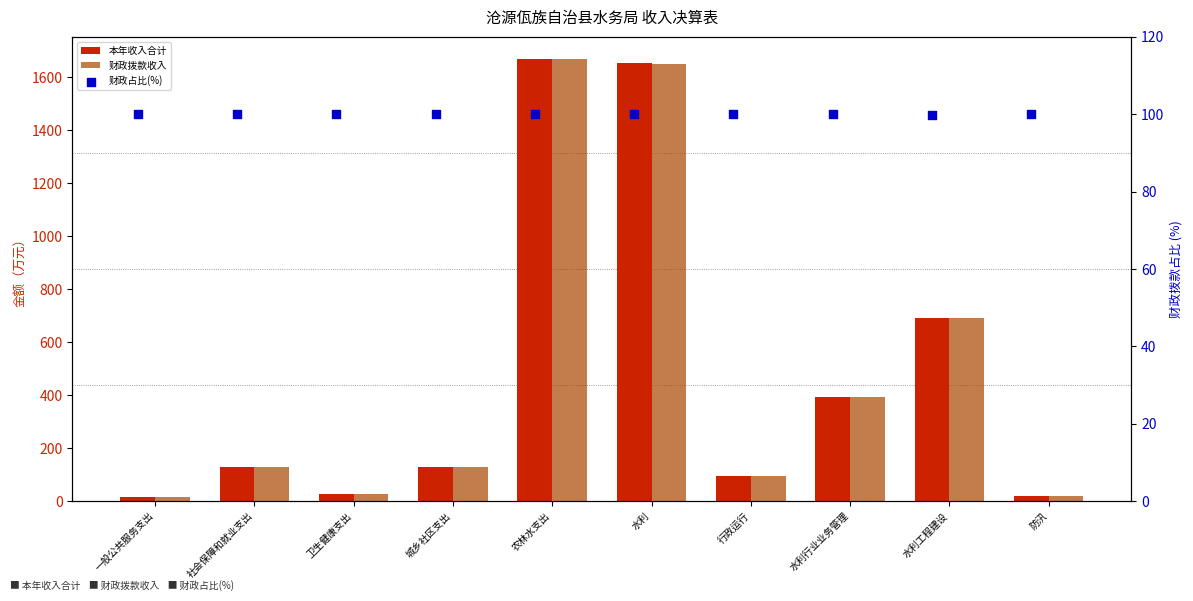

At how many categories does at least one series exceed 1525?

2